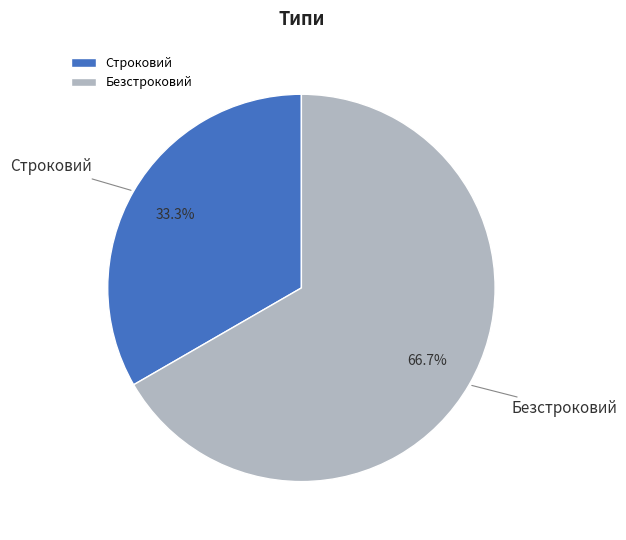

To the nearest percent, what percentage of the pie is Безстроковий?

67%